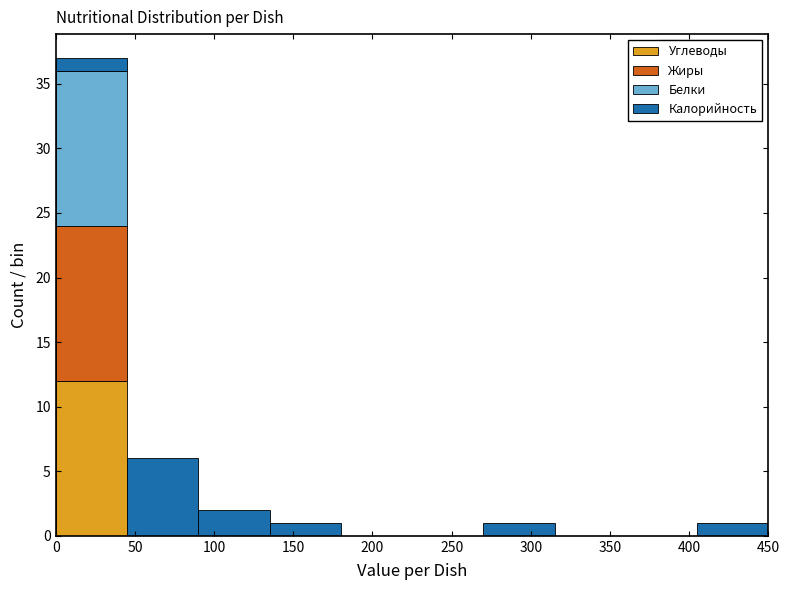

Which range on the x-axis has the tallest stacked bar (by total height)?

0 to 45